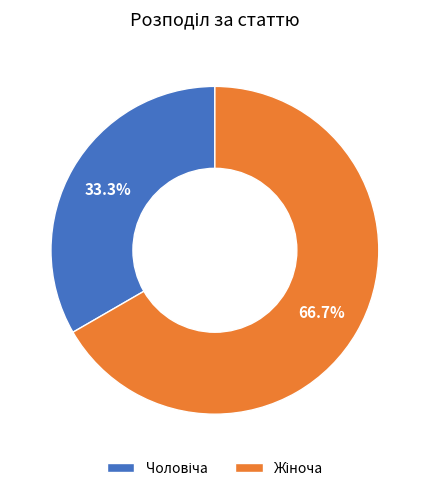

Does any single category account for the majority?

Yes